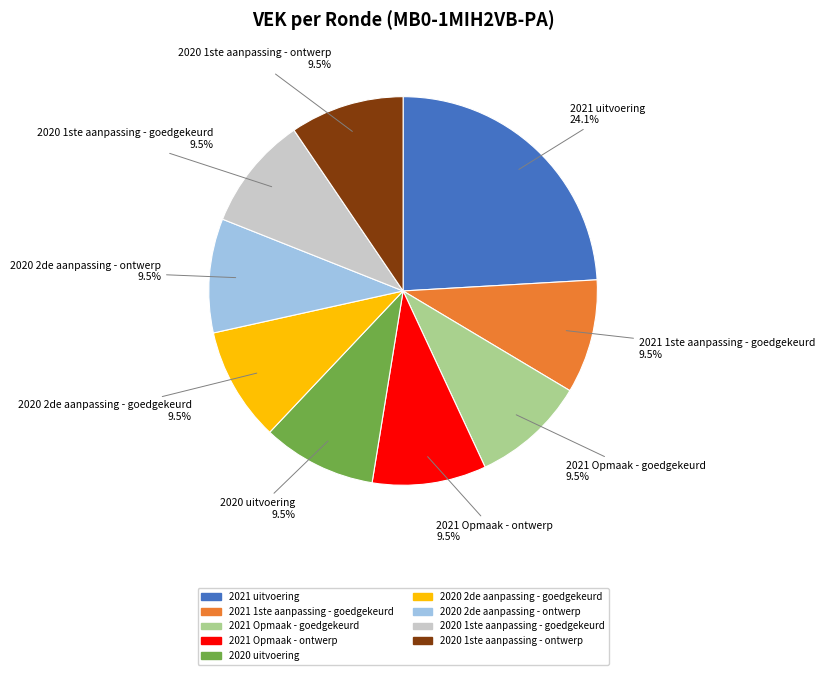

Count the number of slices in the pie.

9